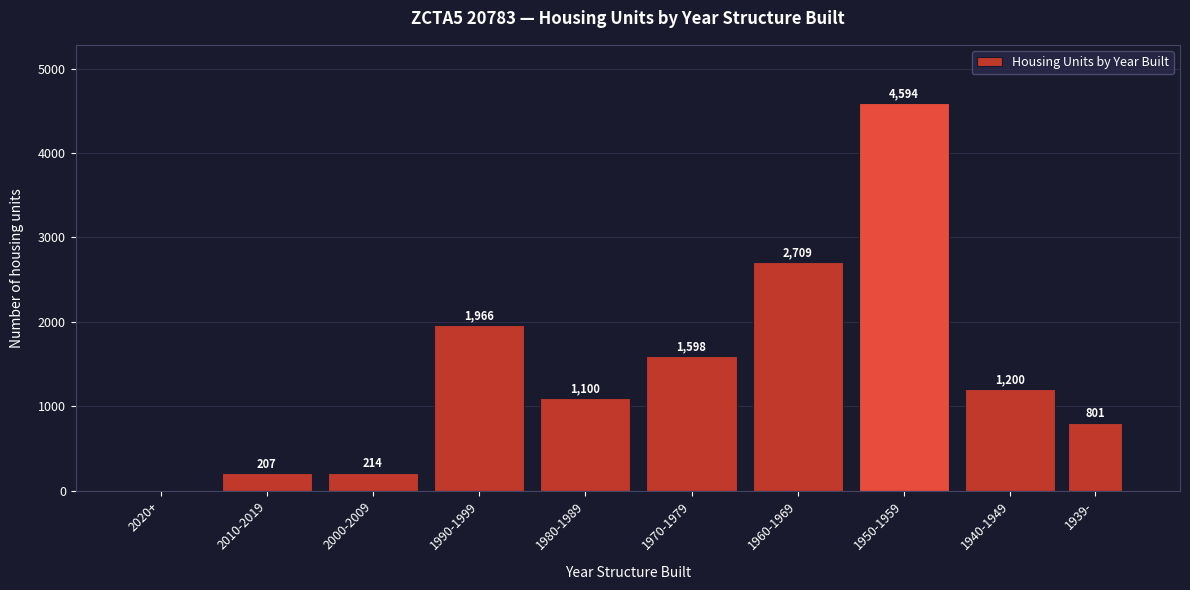

Reading left to right, extract all data points from this chart.

2020+=0	2010-2019=207	2000-2009=214	1990-1999=1966	1980-1989=1100	1970-1979=1598	1960-1969=2709	1950-1959=4594	1940-1949=1200	1939-=801